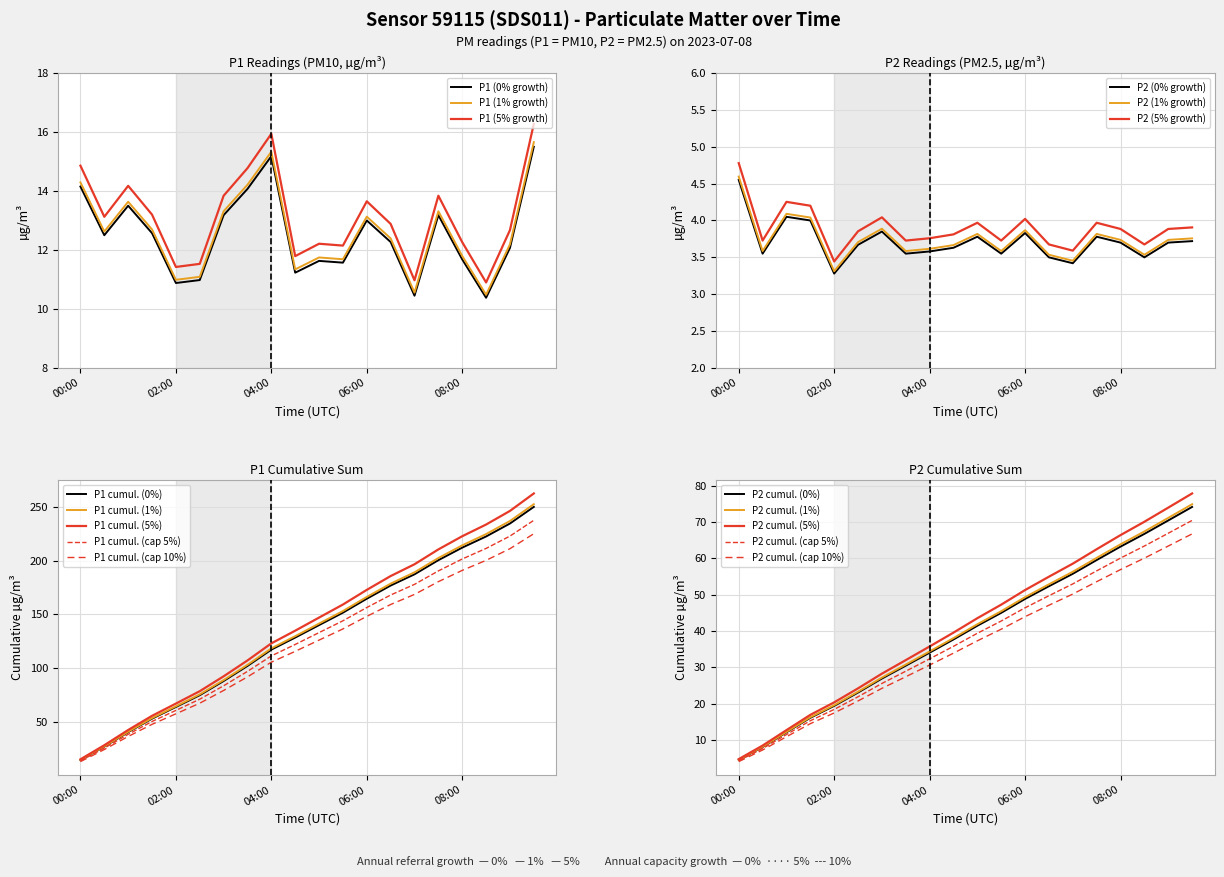

What is the sum of all P1 values?

250.0